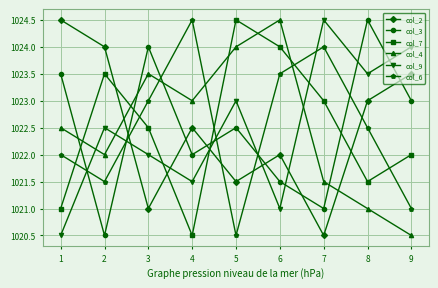

Between 5 and 9, which series saw the biggest shift?

col_4